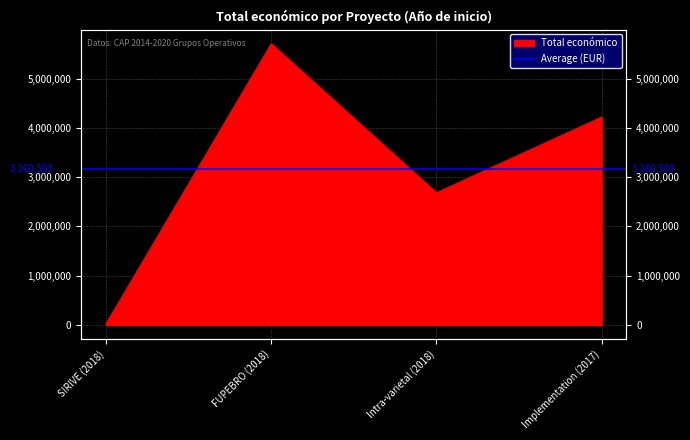

Does the chart display data point markers on the line(s)?

No